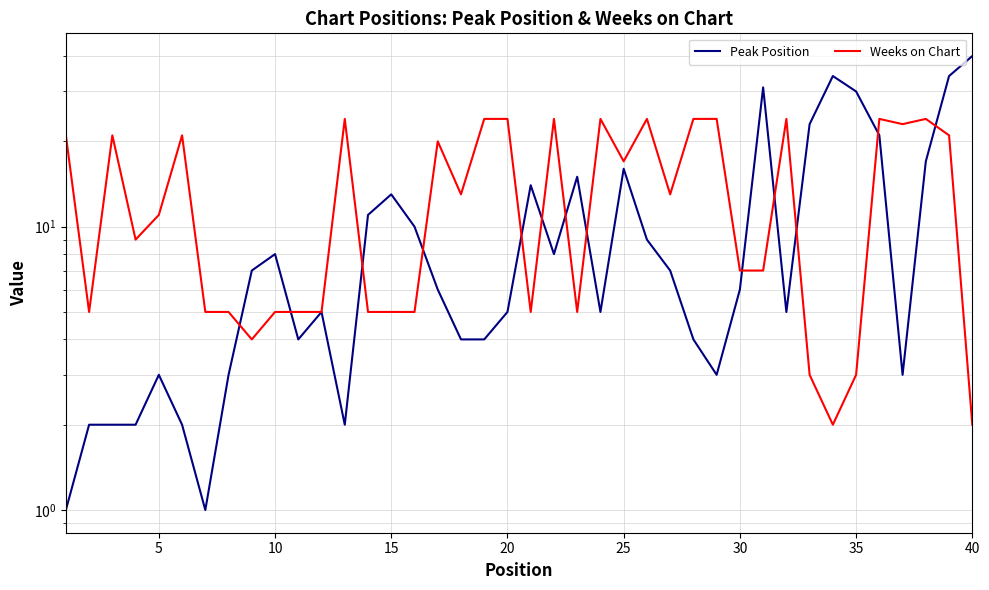

The Weeks on Chart series shows 5 at 38. True or false?

False